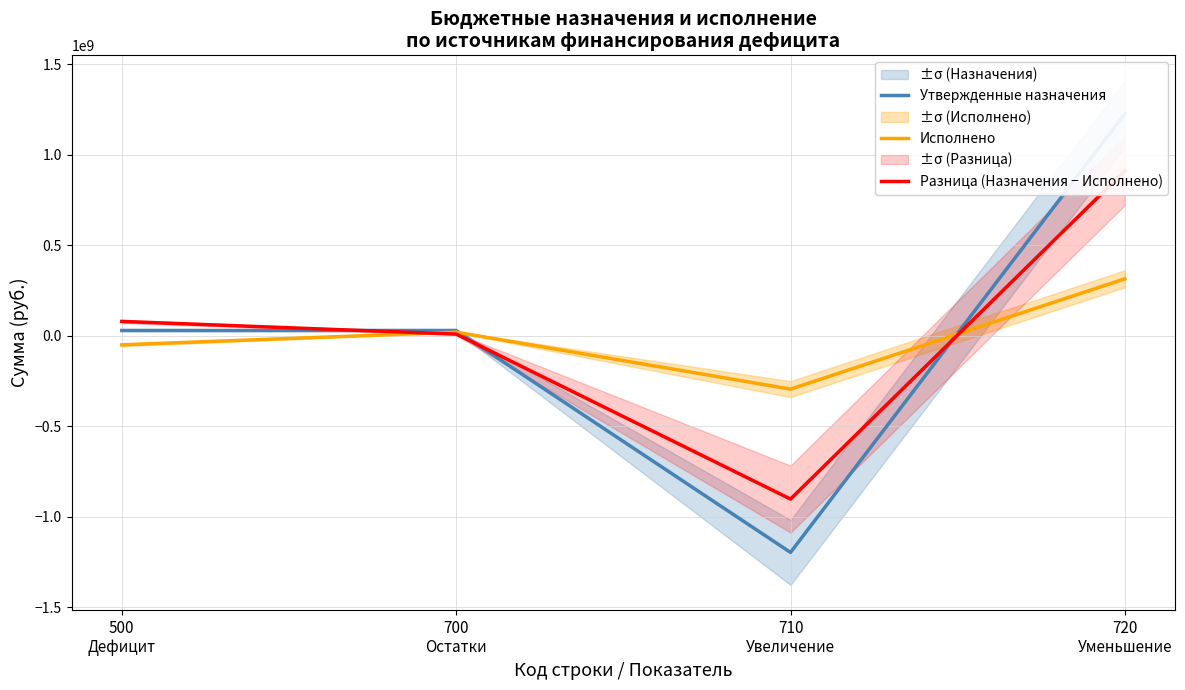

How many positive values does the Исполнено series have?

2